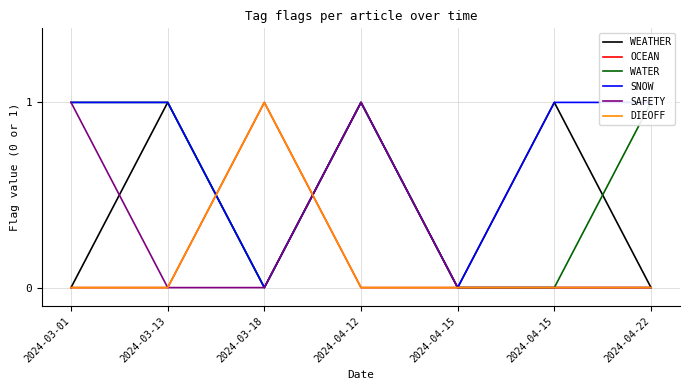

Rank the categories by OCEAN value from lowest to highest.

2024-03-01, 2024-03-13, 2024-04-12, 2024-04-15, 2024-04-15, 2024-04-22, 2024-03-18